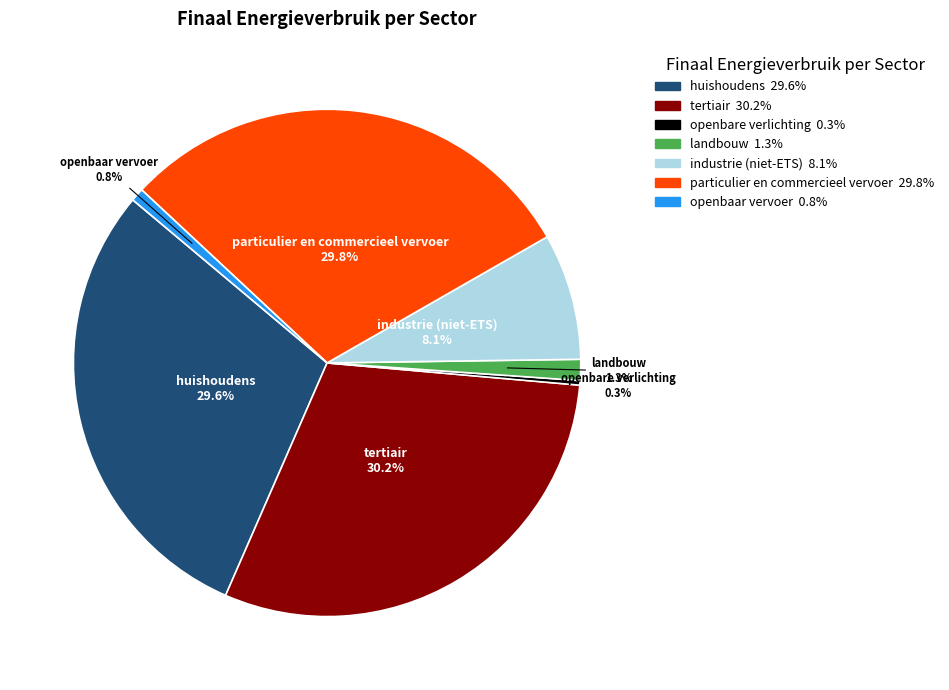

What percentage is NOT represented by industrie (niet-ETS)?

91.9%